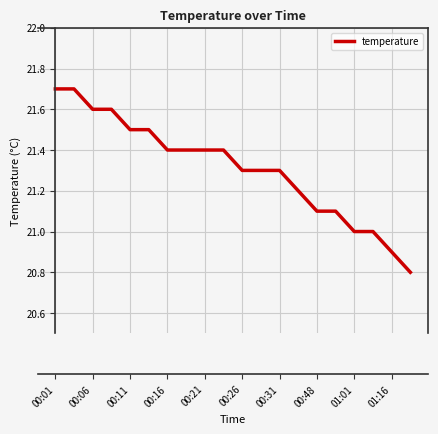

What is the greatest value displayed?

21.7